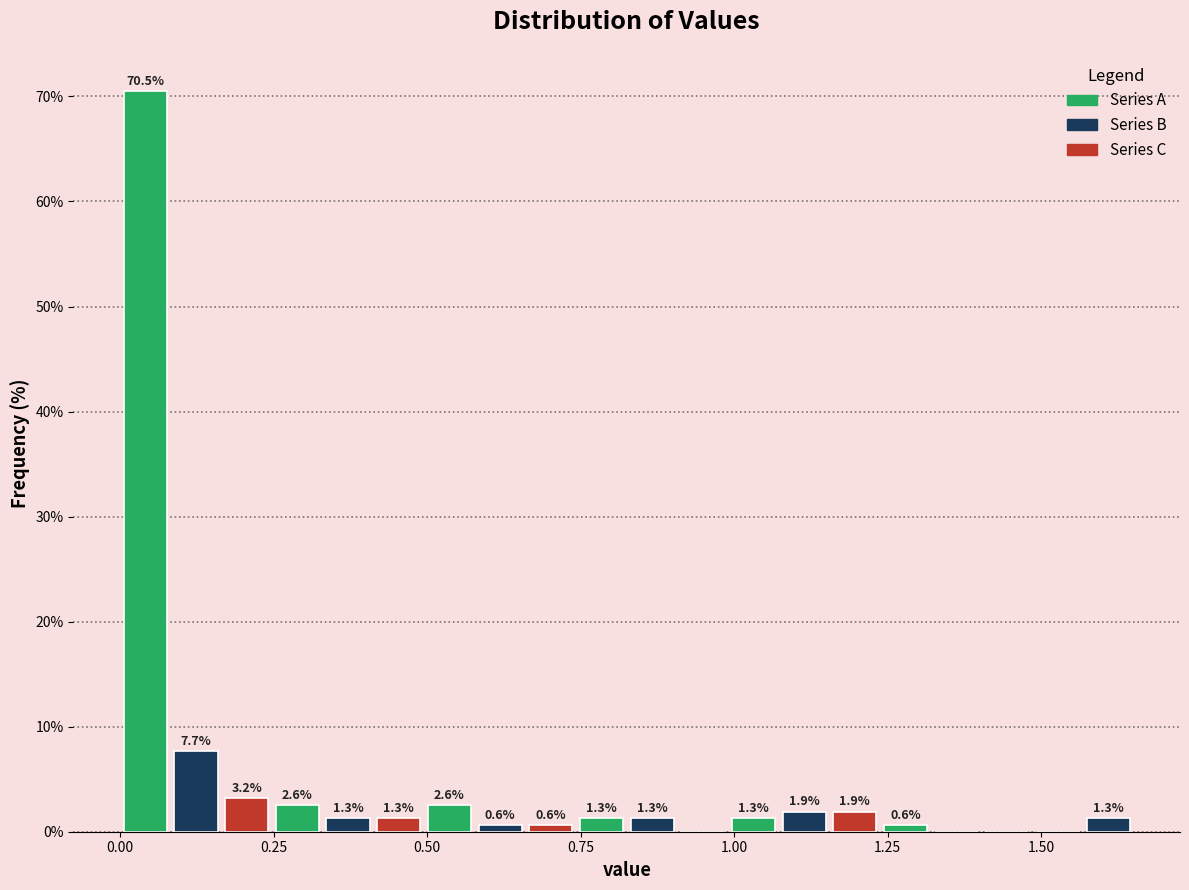

Around what value on the x-axis is the tallest bar? Give the approximate position of its centre, as read against the axis.

0.05